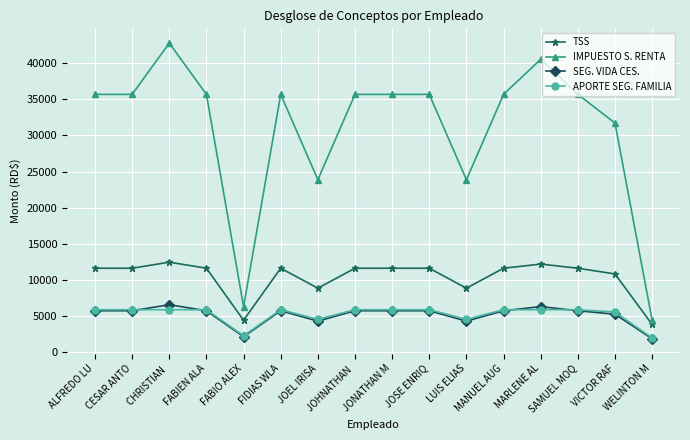

Is it true that TSS equals 11623.2 at JOSE ENRIQ?

True